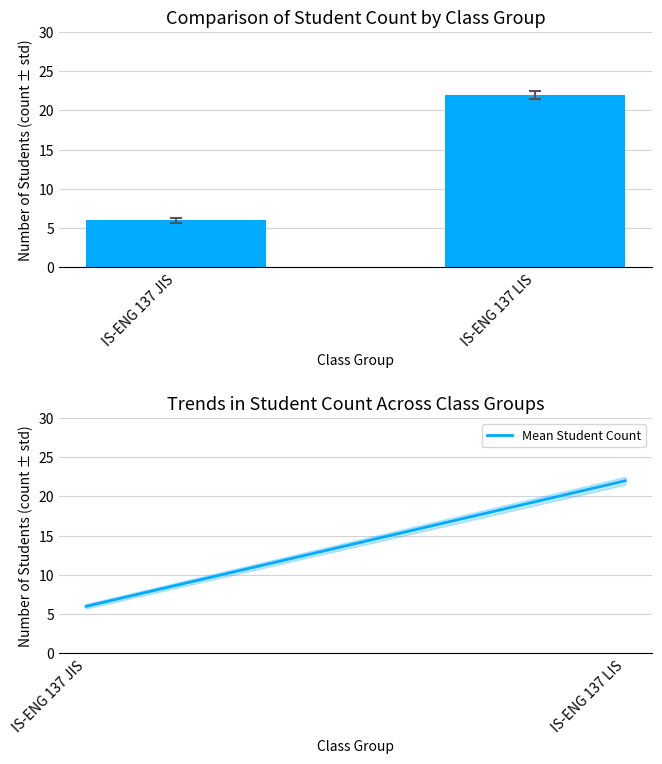

How many bars are there in each group?

2